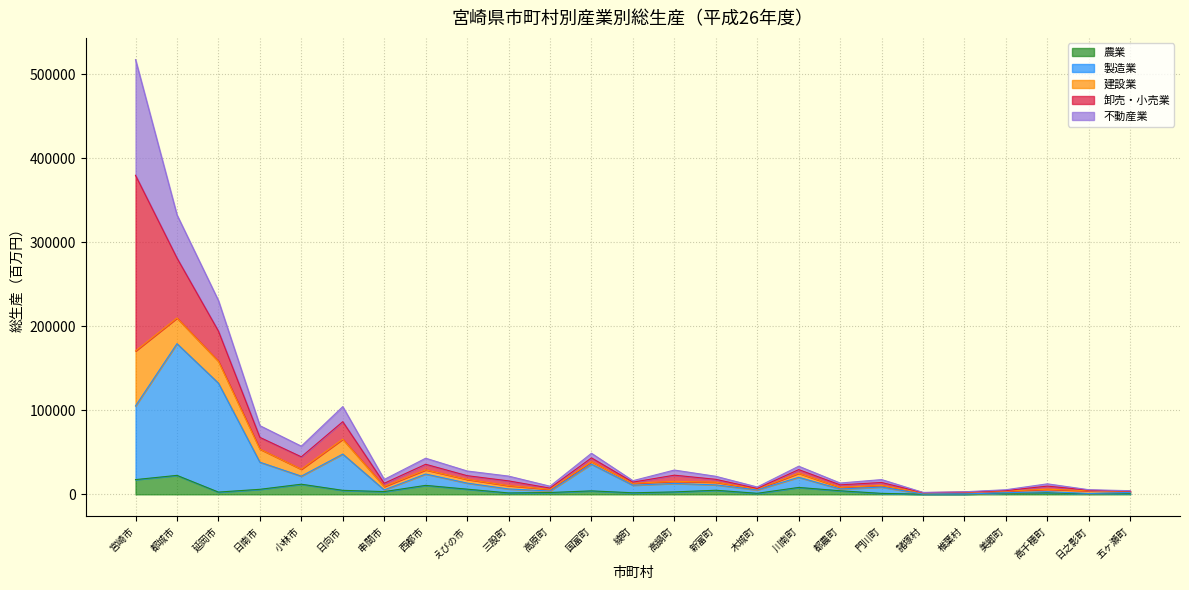

What is the sum of the 農業 values at 諸塚村 and 西都市?

10845.0